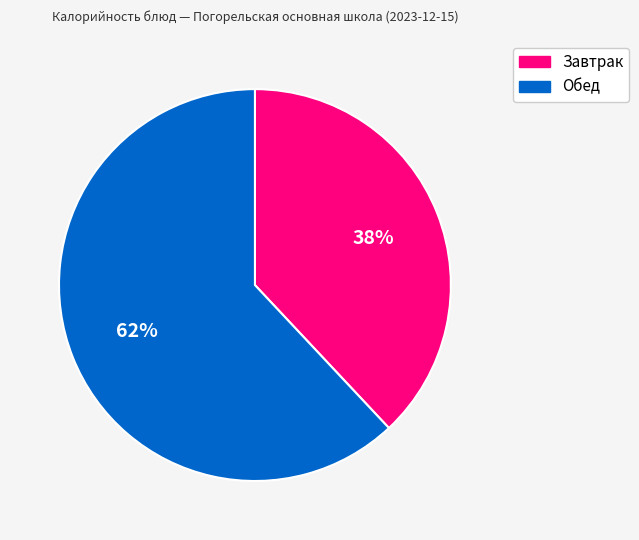

Count the number of slices in the pie.

2